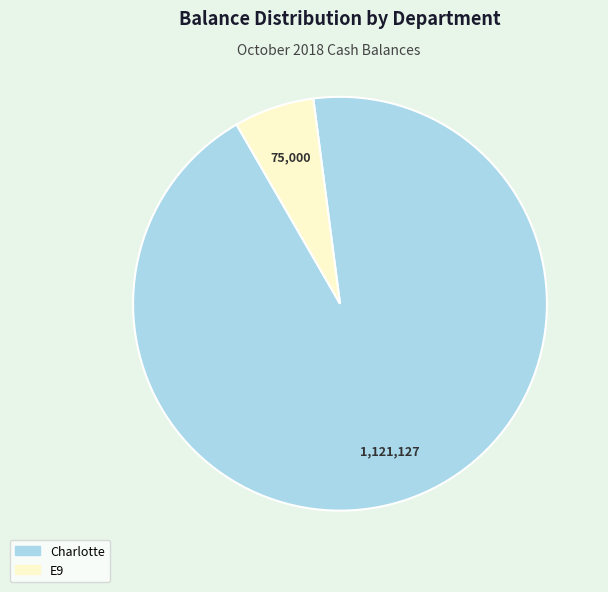

Does any single category account for the majority?

Yes